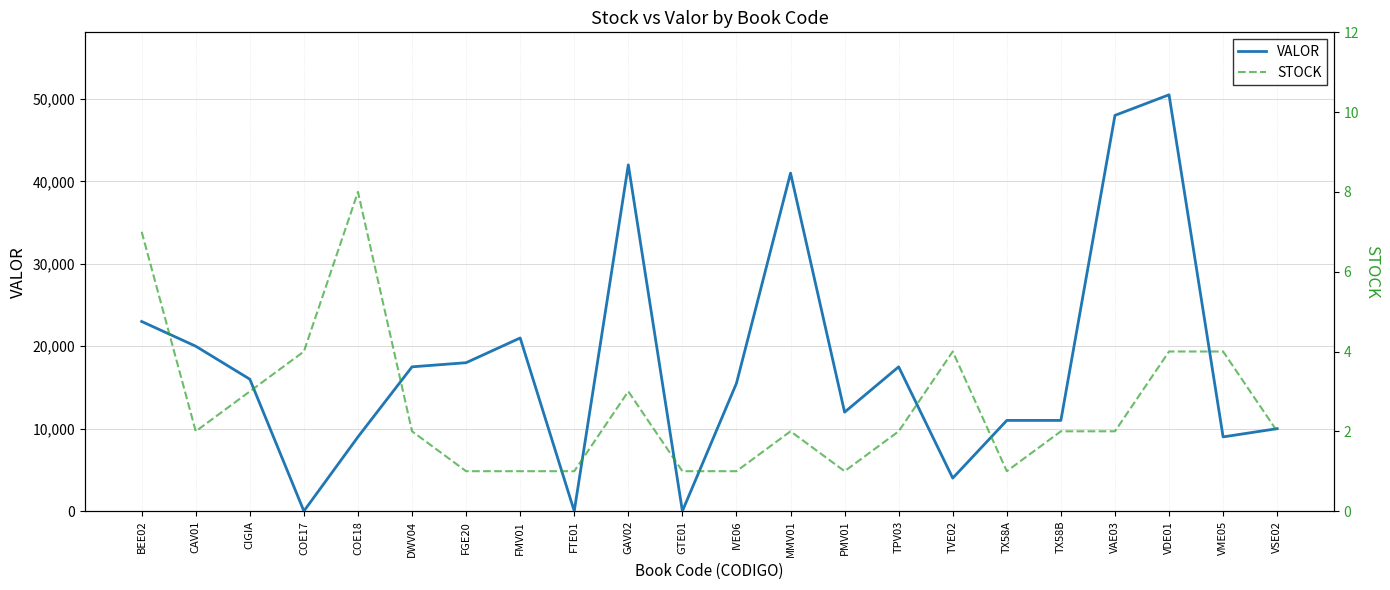

Which series has the largest total across all categories?

VALOR